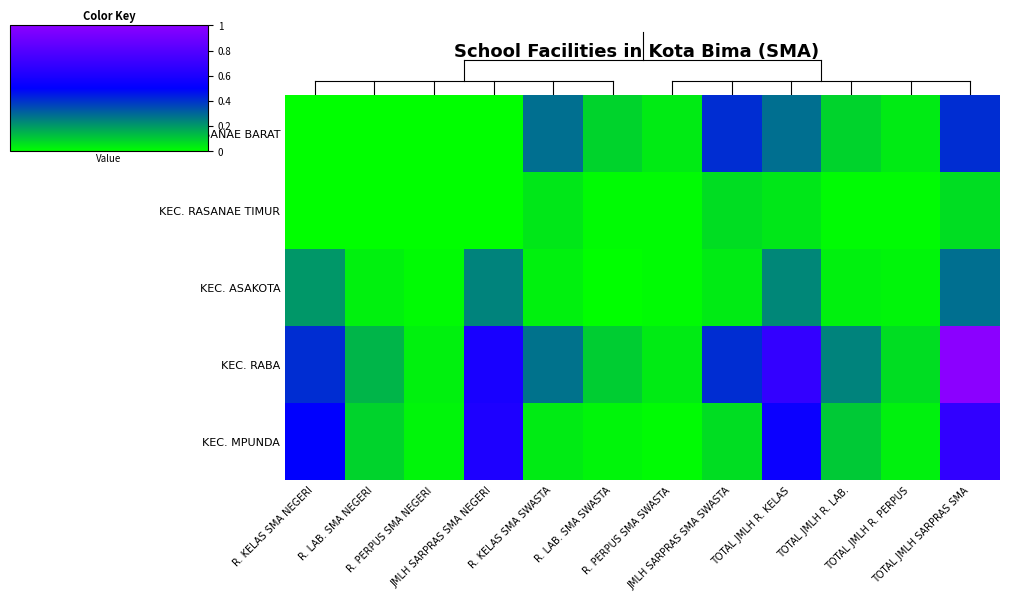

Reading left to right, list all the values displayed in this chart.

KEC. RASANAE BARAT: R. KELAS SMA NEGERI=0.0	R. LAB. SMA NEGERI=0.0	R. PERPUS SMA NEGERI=0.0	JMLH SARPRAS SMA NEGERI=0.0	R. KELAS SMA SWASTA=0.3	R. LAB. SMA SWASTA=0.1	R. PERPUS SMA SWASTA=0.0	JMLH SARPRAS SMA SWASTA=0.4	TOTAL JMLH R. KELAS=0.3	TOTAL JMLH R. LAB.=0.1	TOTAL JMLH R. PERPUS=0.0	TOTAL JMLH SARPRAS SMA=0.4
KEC. RASANAE TIMUR: R. KELAS SMA NEGERI=0.0	R. LAB. SMA NEGERI=0.0	R. PERPUS SMA NEGERI=0.0	JMLH SARPRAS SMA NEGERI=0.0	R. KELAS SMA SWASTA=0.0	R. LAB. SMA SWASTA=0.0	R. PERPUS SMA SWASTA=0.0	JMLH SARPRAS SMA SWASTA=0.1	TOTAL JMLH R. KELAS=0.0	TOTAL JMLH R. LAB.=0.0	TOTAL JMLH R. PERPUS=0.0	TOTAL JMLH SARPRAS SMA=0.1
KEC. ASAKOTA: R. KELAS SMA NEGERI=0.2	R. LAB. SMA NEGERI=0.0	R. PERPUS SMA NEGERI=0.0	JMLH SARPRAS SMA NEGERI=0.2	R. KELAS SMA SWASTA=0.0	R. LAB. SMA SWASTA=0.0	R. PERPUS SMA SWASTA=0.0	JMLH SARPRAS SMA SWASTA=0.0	TOTAL JMLH R. KELAS=0.2	TOTAL JMLH R. LAB.=0.0	TOTAL JMLH R. PERPUS=0.0	TOTAL JMLH SARPRAS SMA=0.3
KEC. RABA: R. KELAS SMA NEGERI=0.4	R. LAB. SMA NEGERI=0.1	R. PERPUS SMA NEGERI=0.0	JMLH SARPRAS SMA NEGERI=0.6	R. KELAS SMA SWASTA=0.3	R. LAB. SMA SWASTA=0.1	R. PERPUS SMA SWASTA=0.0	JMLH SARPRAS SMA SWASTA=0.4	TOTAL JMLH R. KELAS=0.7	TOTAL JMLH R. LAB.=0.2	TOTAL JMLH R. PERPUS=0.1	TOTAL JMLH SARPRAS SMA=1.0
KEC. MPUNDA: R. KELAS SMA NEGERI=0.5	R. LAB. SMA NEGERI=0.1	R. PERPUS SMA NEGERI=0.0	JMLH SARPRAS SMA NEGERI=0.6	R. KELAS SMA SWASTA=0.0	R. LAB. SMA SWASTA=0.0	R. PERPUS SMA SWASTA=0.0	JMLH SARPRAS SMA SWASTA=0.1	TOTAL JMLH R. KELAS=0.5	TOTAL JMLH R. LAB.=0.1	TOTAL JMLH R. PERPUS=0.0	TOTAL JMLH SARPRAS SMA=0.7